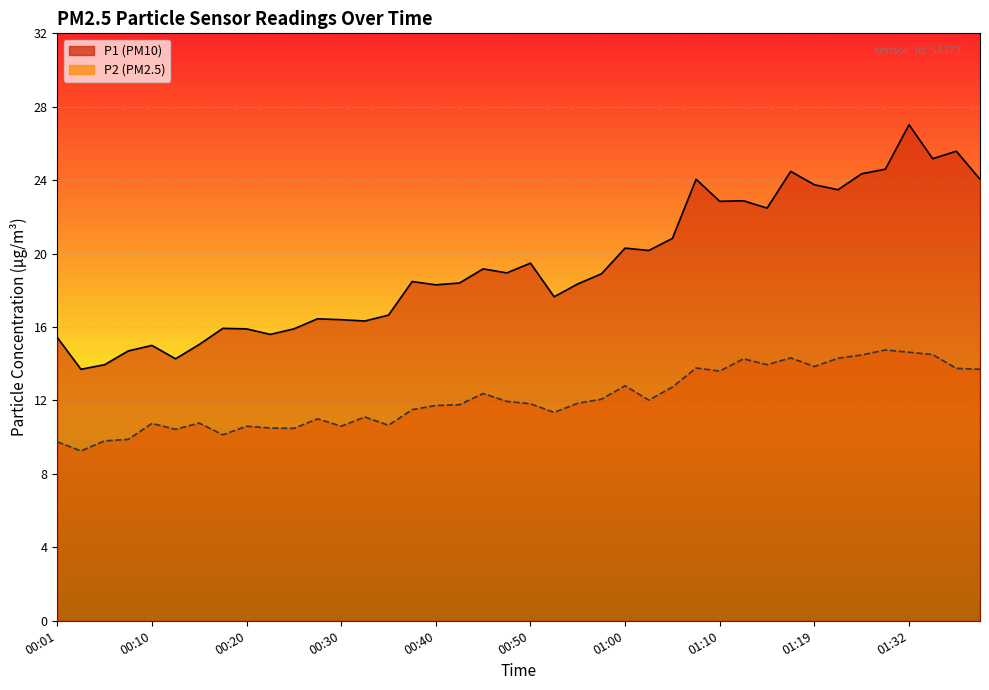

Is the value of P1 at 00:18 greater than the value of P2 at 00:18?

Yes